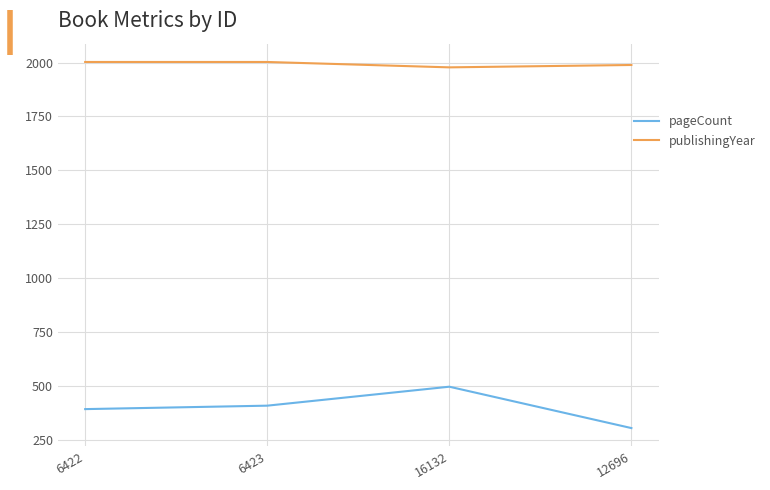

Does the chart have visible grid lines?

Yes